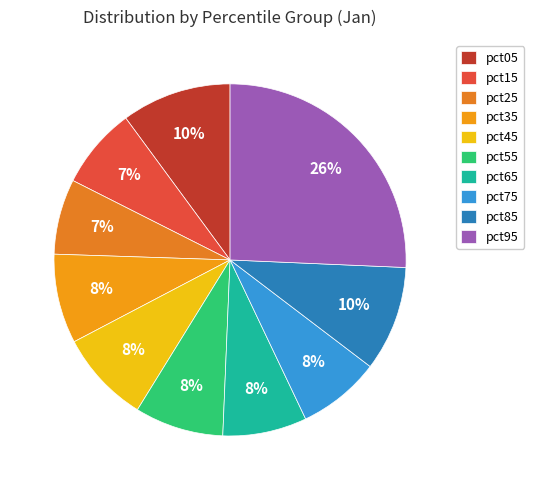

What portion of the pie excludes pct25?

93.1%